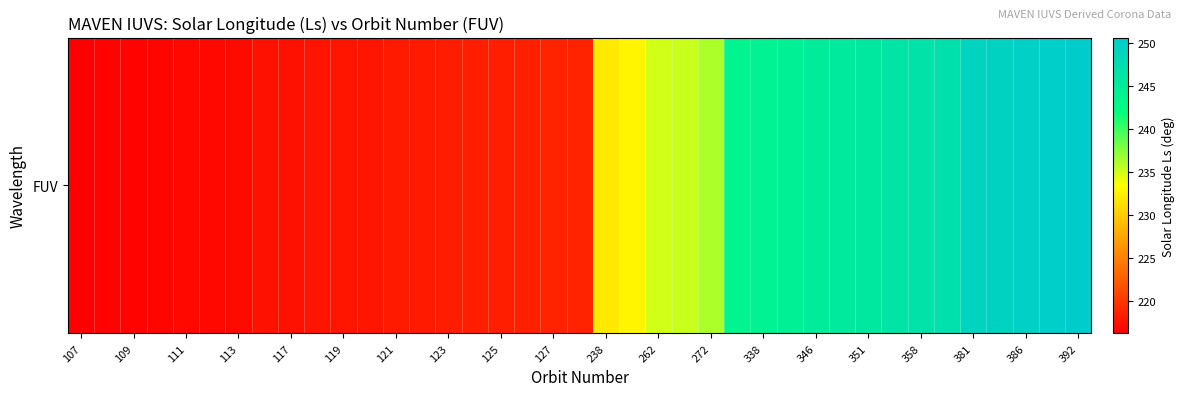

The chart shows a value of 250.2 at 37. True or false?

True